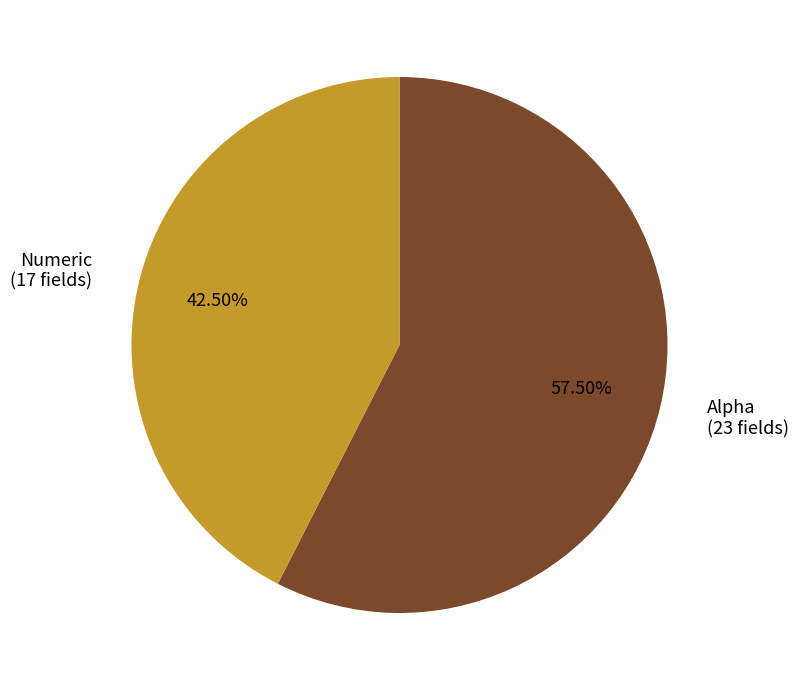

Approximately how many times larger is the value at Numeric compared to Alpha?

0.7